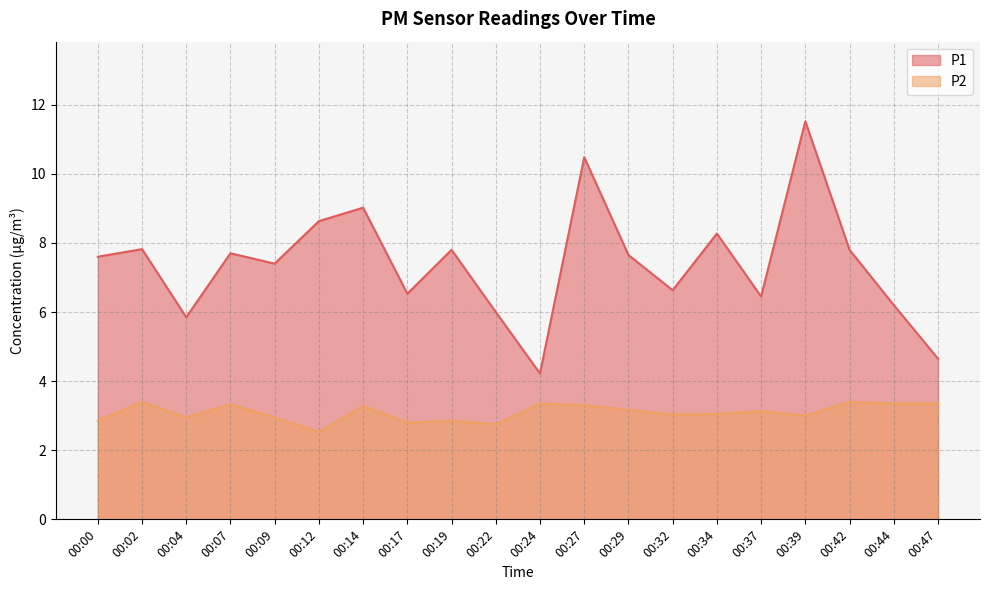

Which series has the largest range (max minus min)?

P1